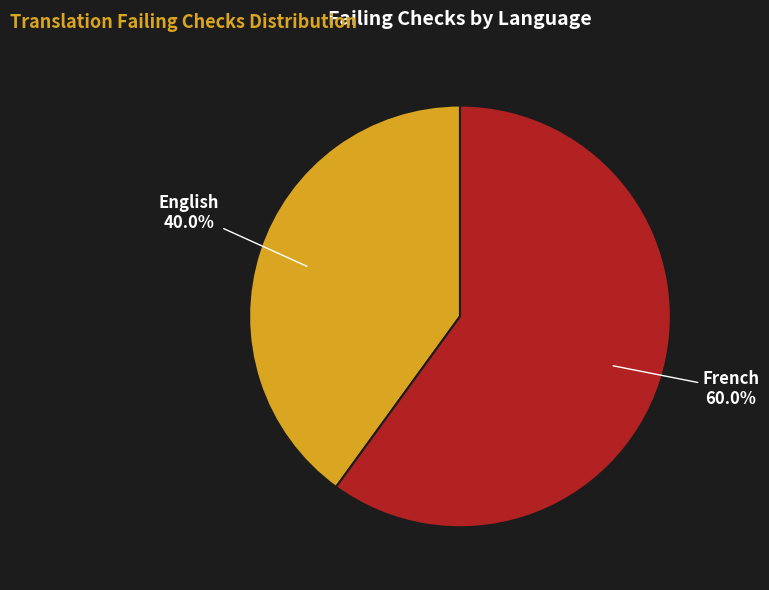

Is it true that French is 49% of the pie?

False